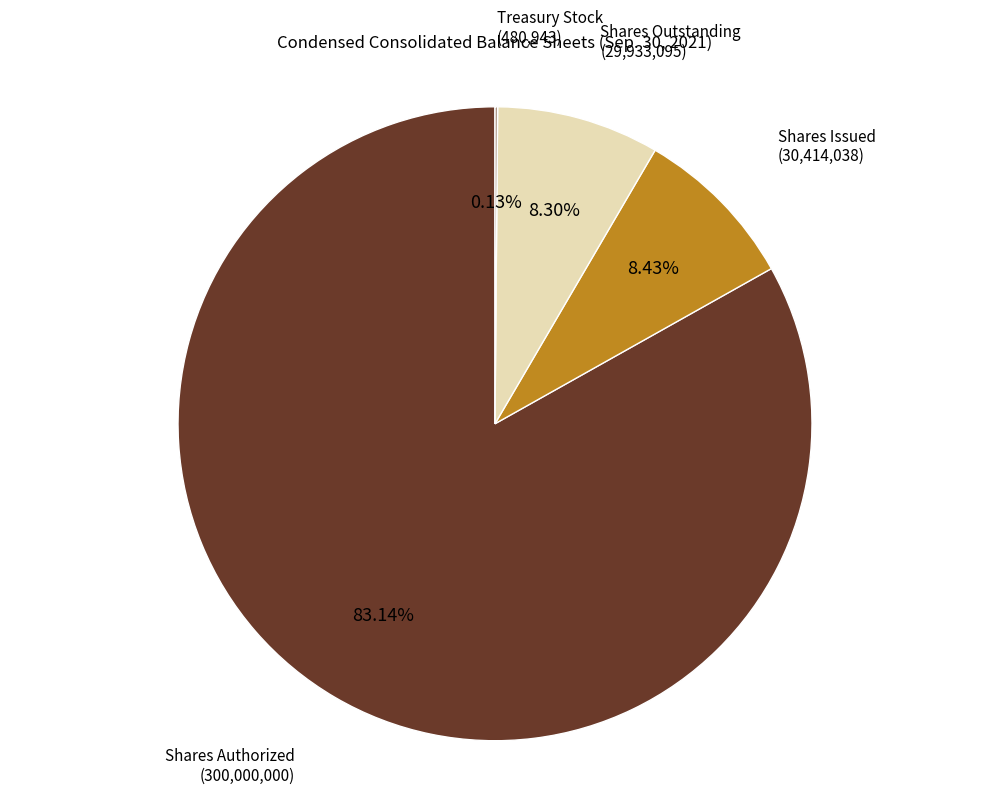

Does any single category account for the majority?

Yes